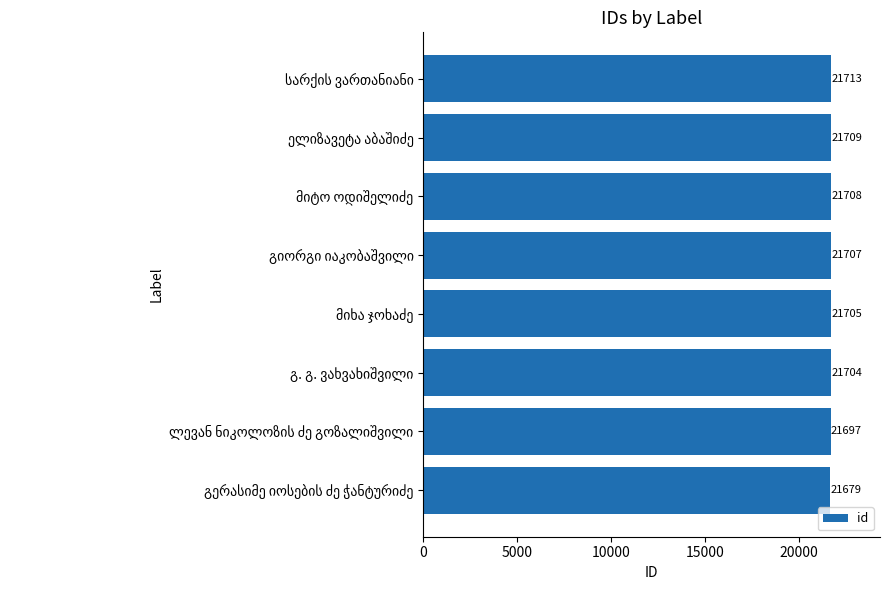

What is the smallest value displayed?

21679